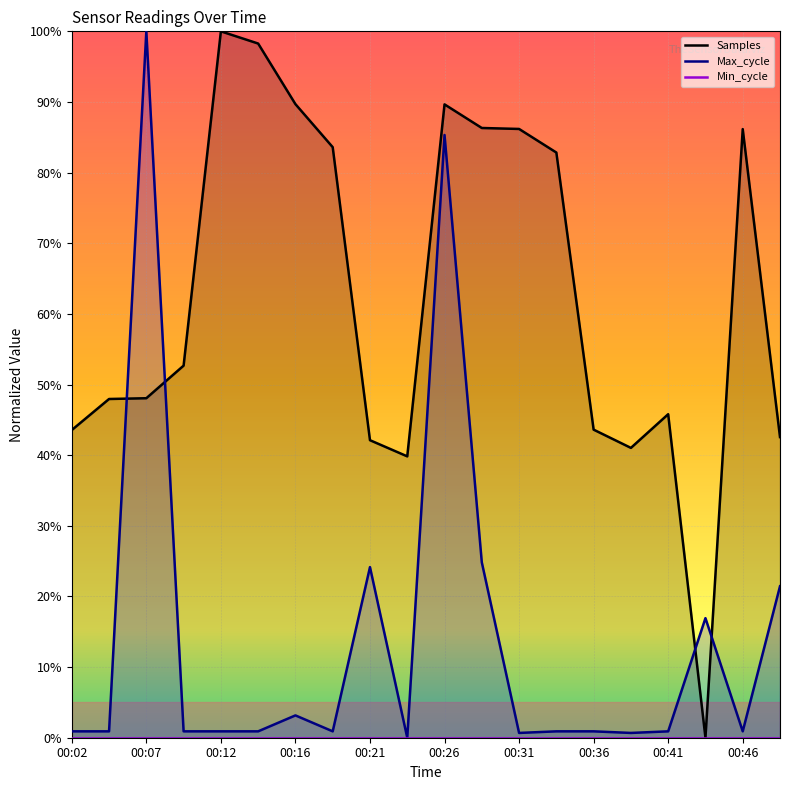

Rank the series by their maximum value, from highest to lowest.

Samples, Max_cycle